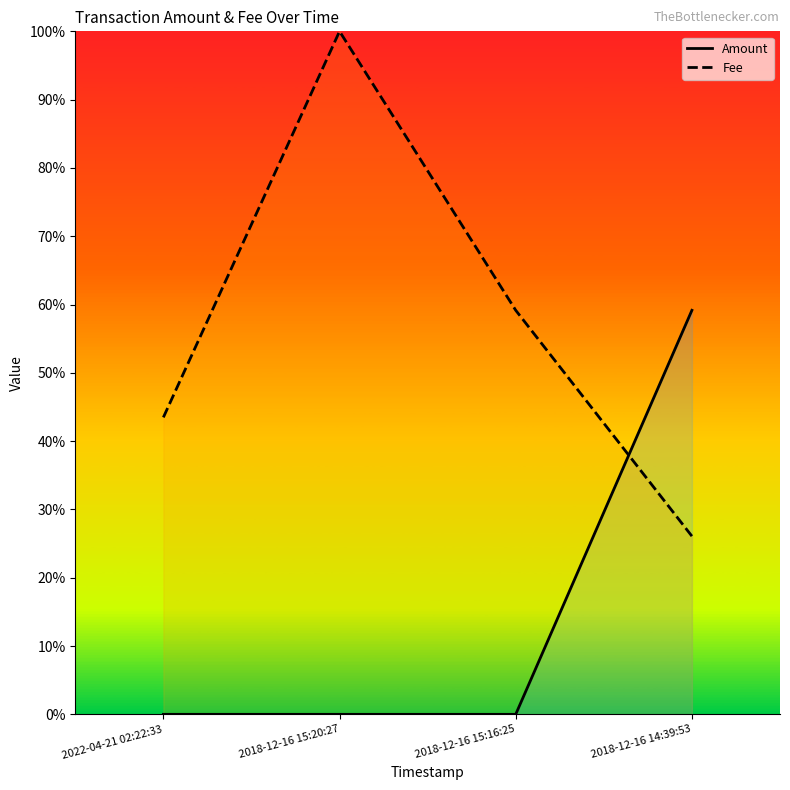

What are all the series names shown in the legend?

Amount, Fee